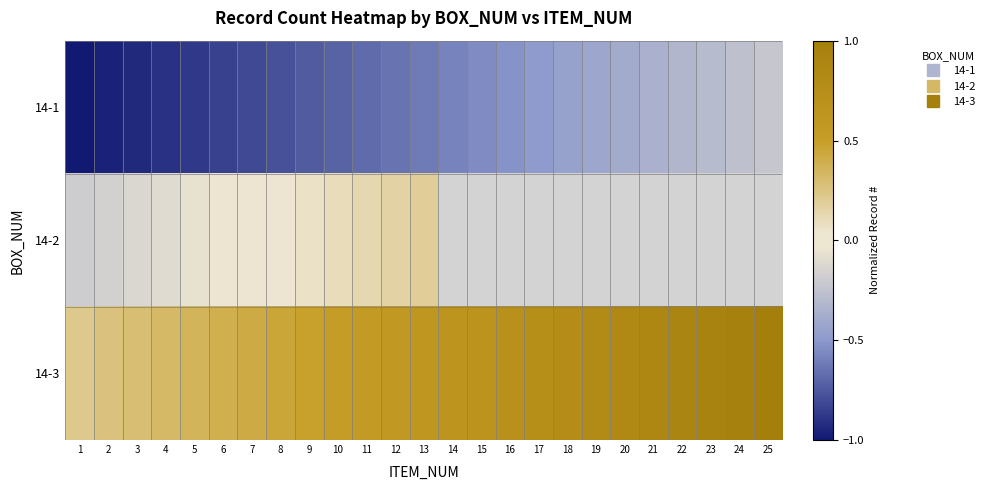

At which category is the sum across all series the highest?

13